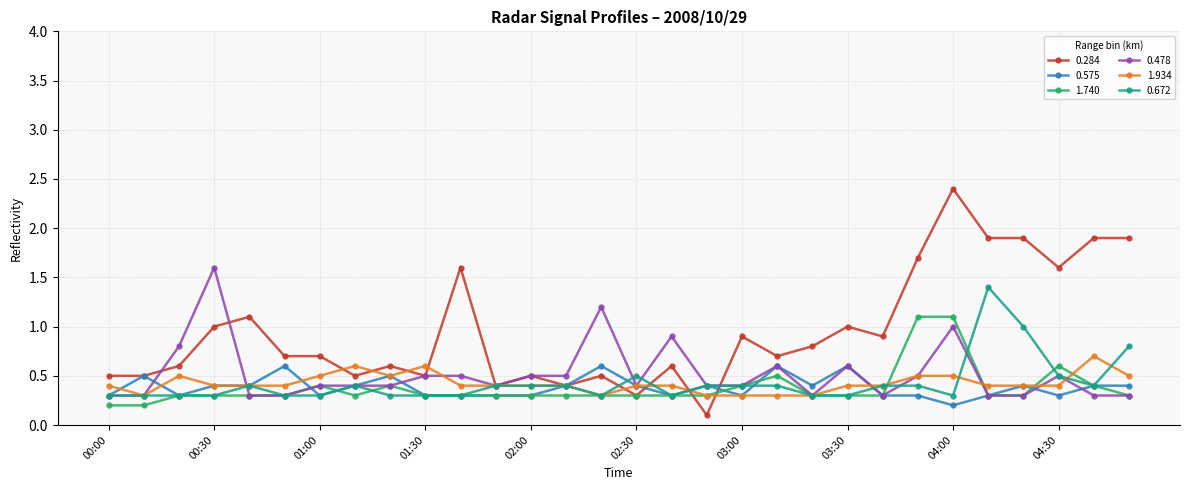

What is the value of the 1.934 point at the 19th from the left?

0.3